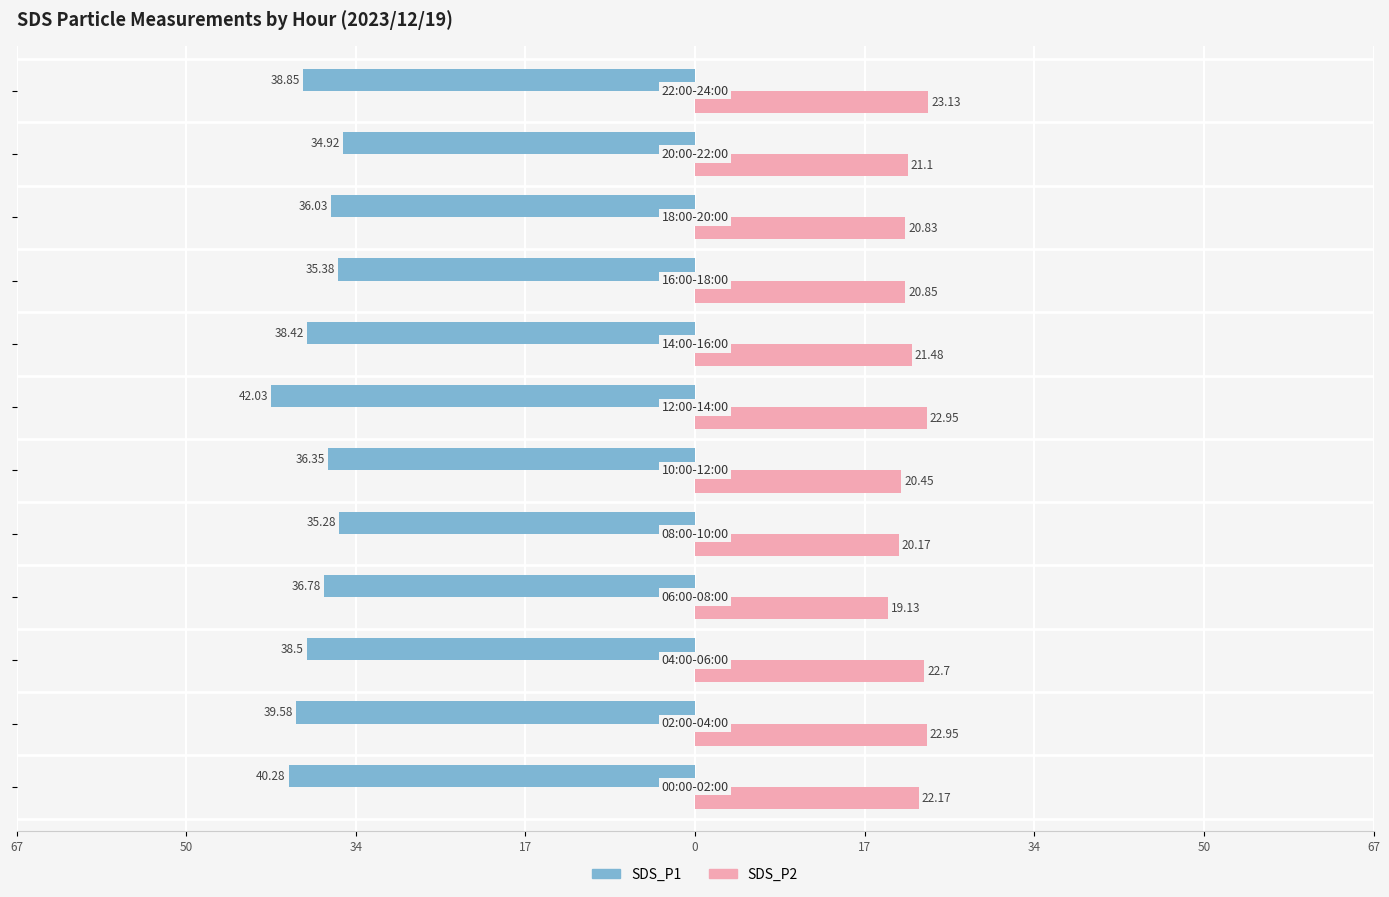

What are all the series names shown in the legend?

SDS_P1, SDS_P2